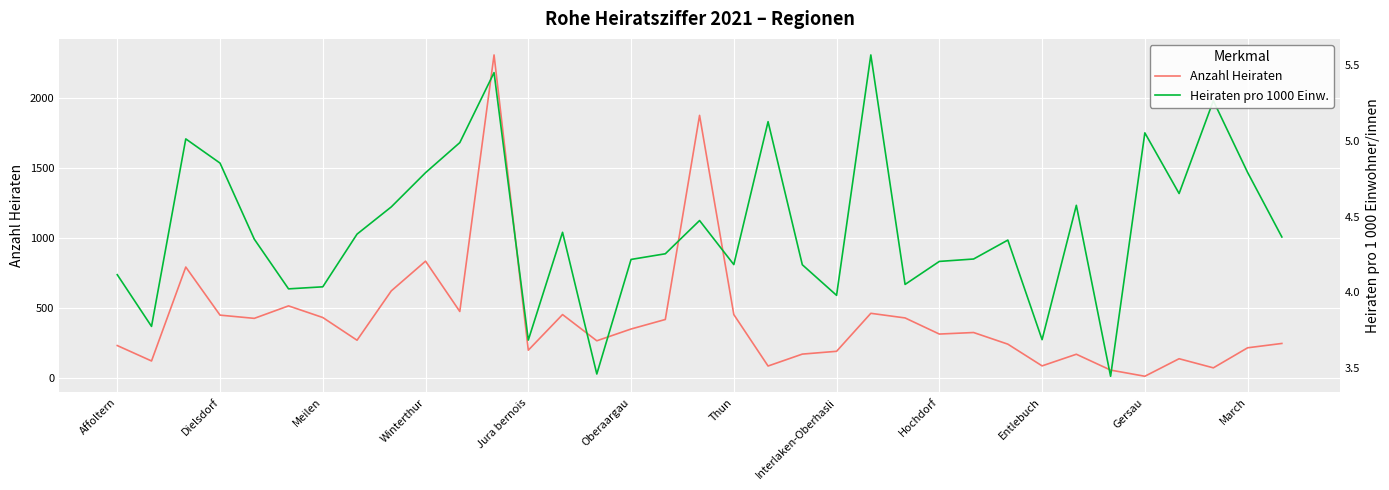

What is the value of the Anzahl Heiraten point at the 22nd from the left?

190.0